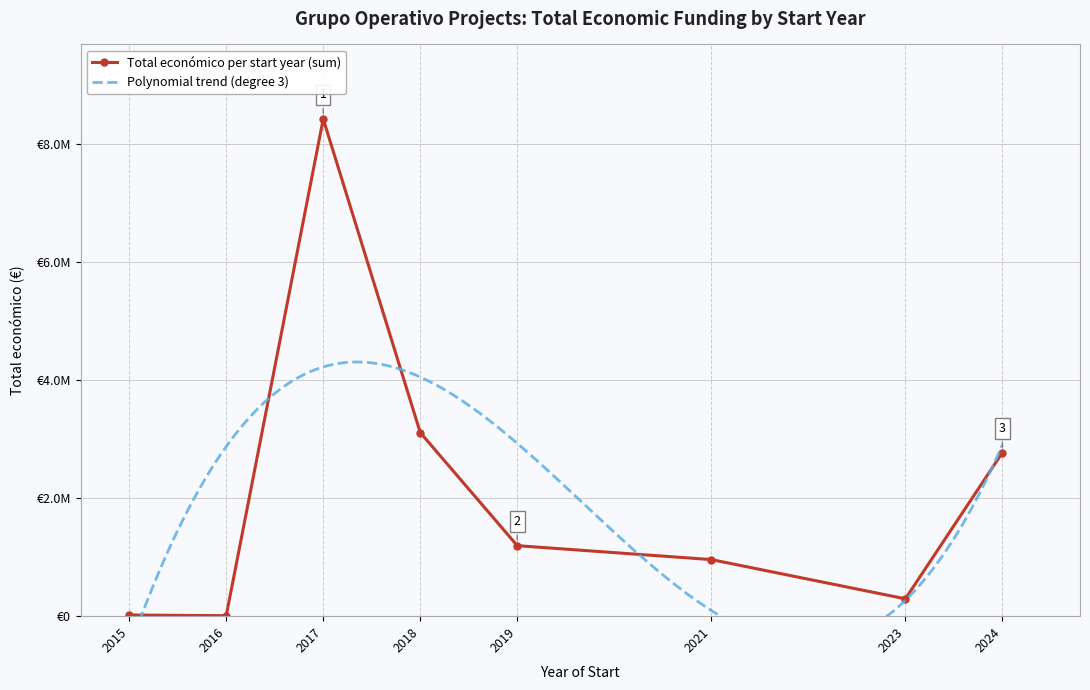

True or false: there are more than 1 points higher than both neighbors.

True